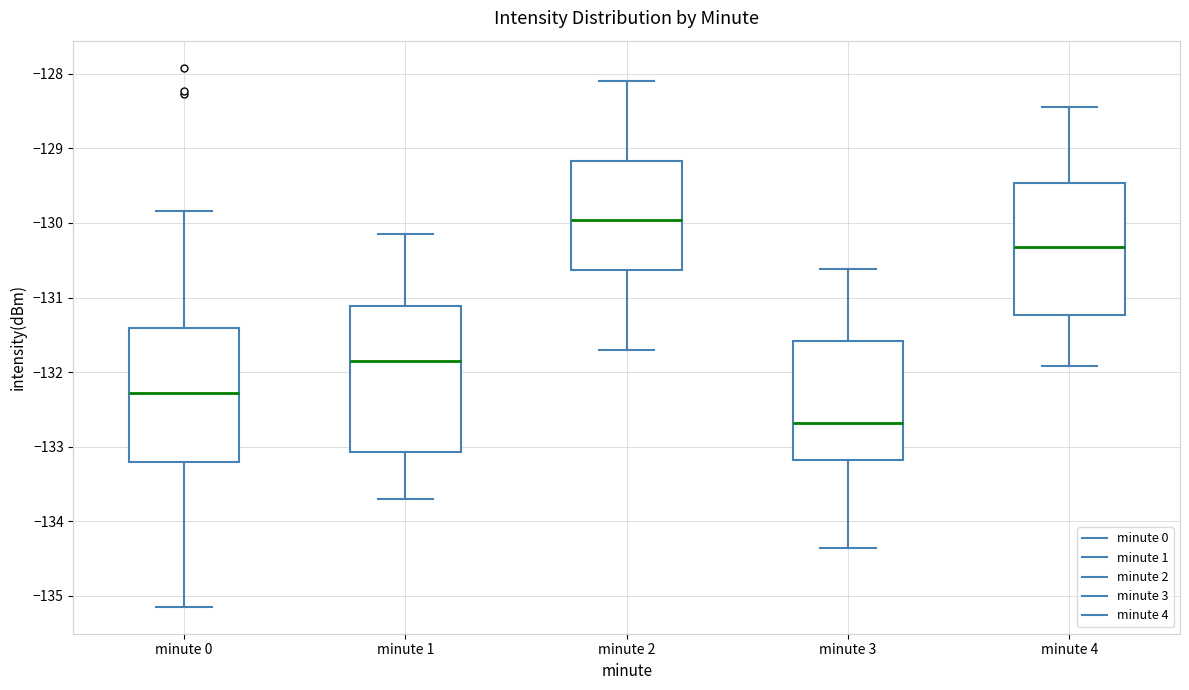

Which box has the lowest median line?

minute 3